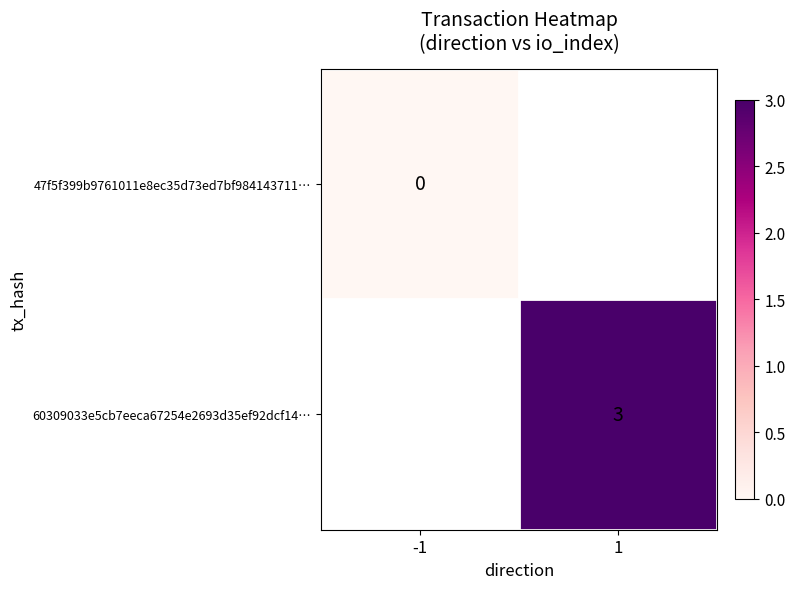

Is it true that 60309033e5cb7eeca67254e2693d35ef92dcf14… equals 3 at 1?

True